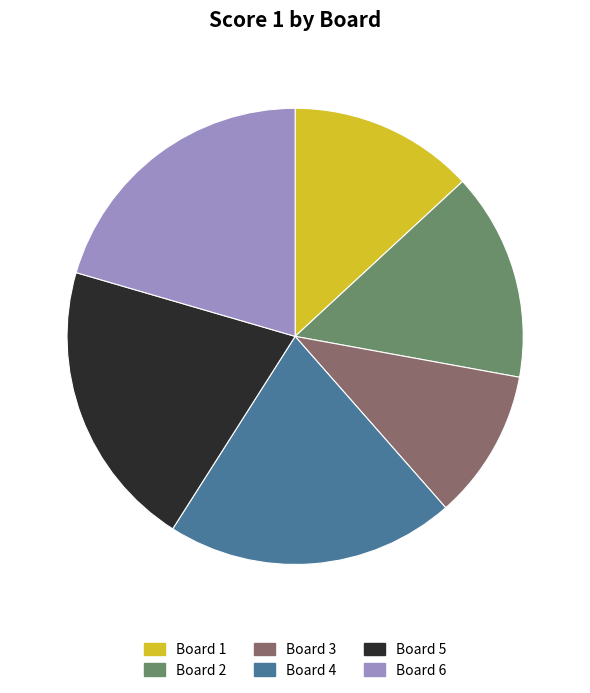

What is the smallest slice in the pie chart?

Board 3